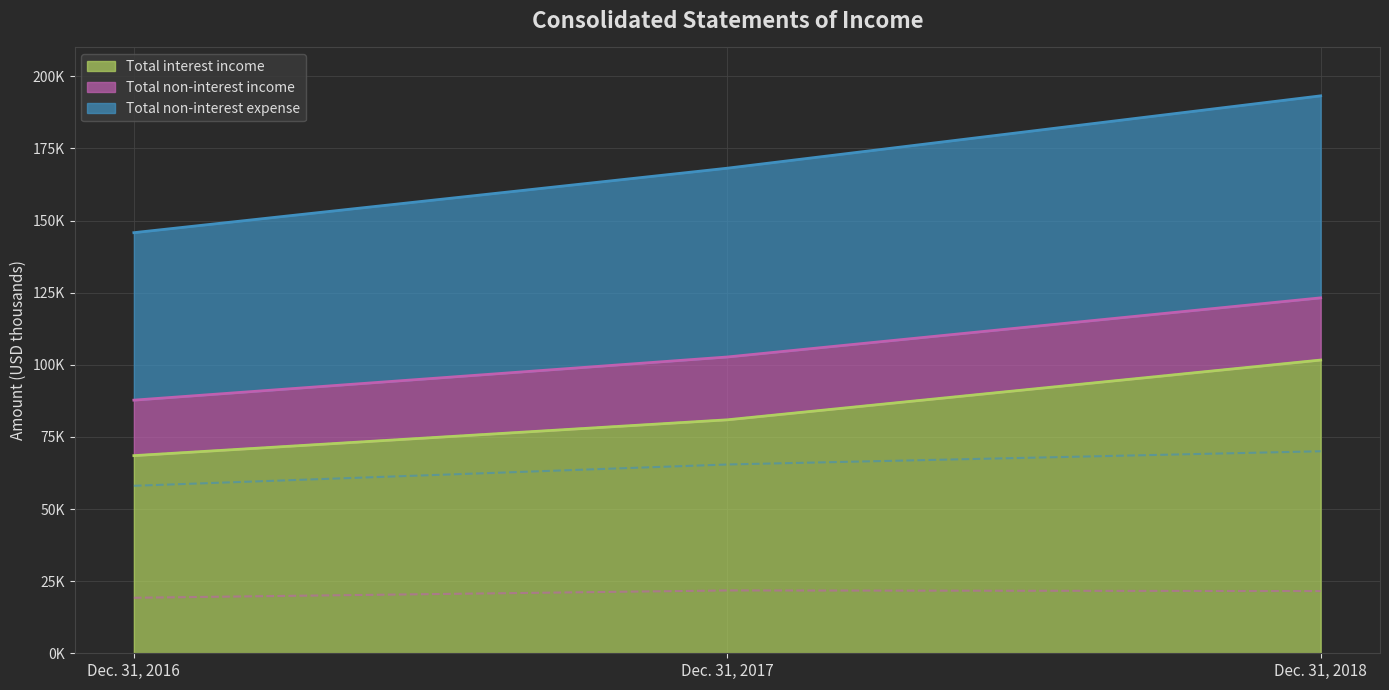

What is the value of the Total non-interest income point at the 3rd from the left?

21564